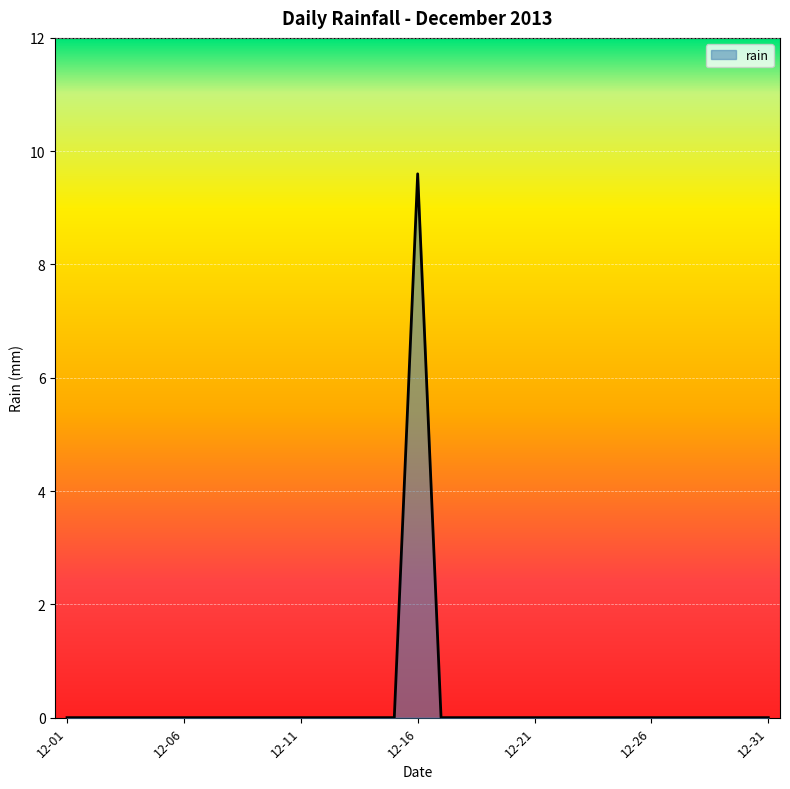

What is the maximum value shown in the chart?

9.6